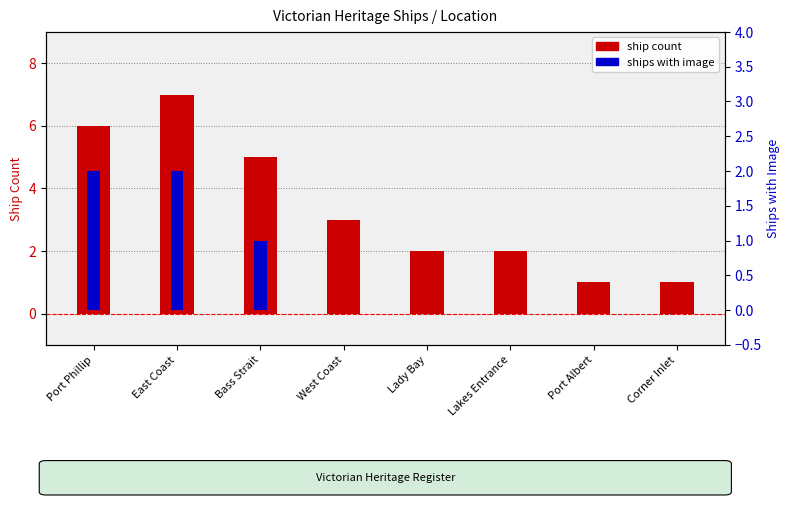

How many data points in ship count are less than 3?

4